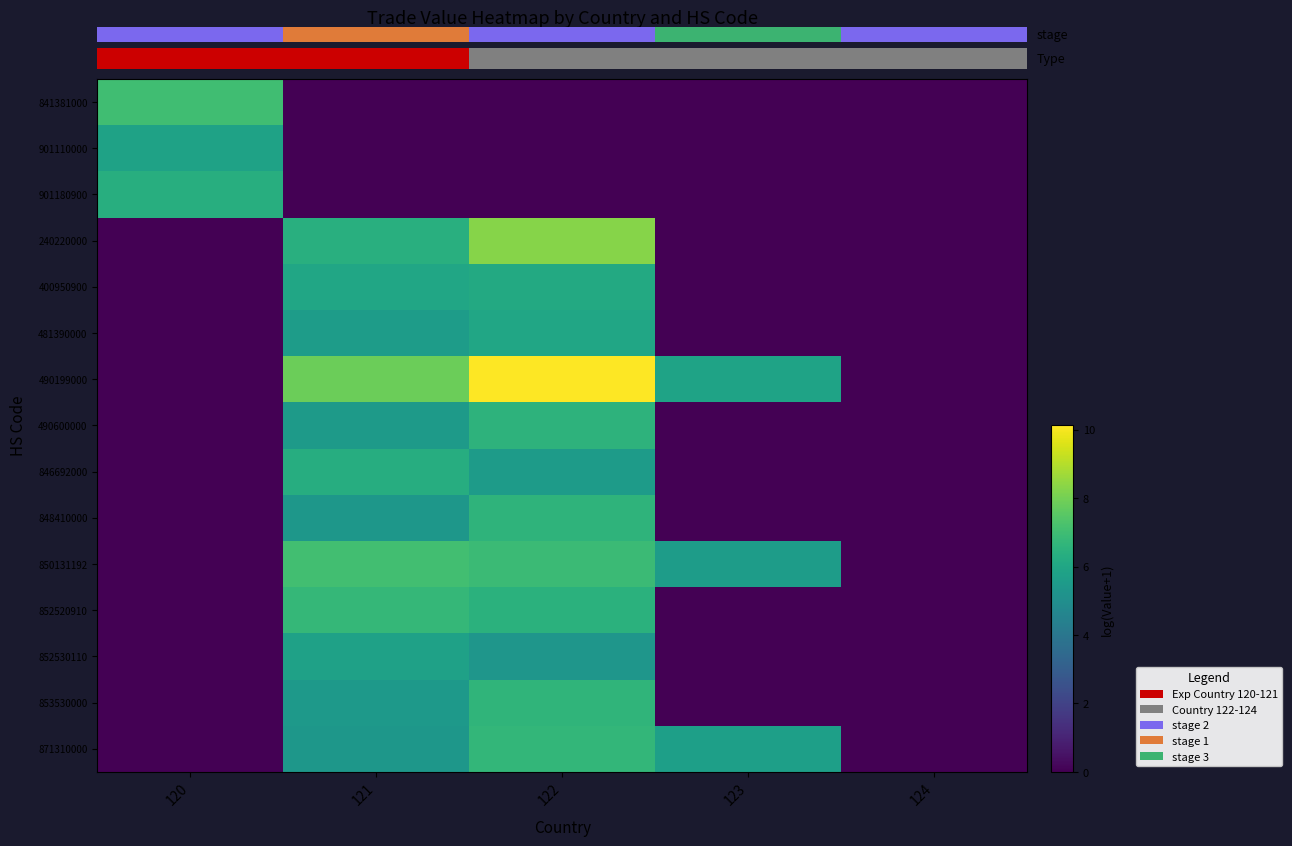

The value of 481390000 at 124 is 3.5. True or false?

False